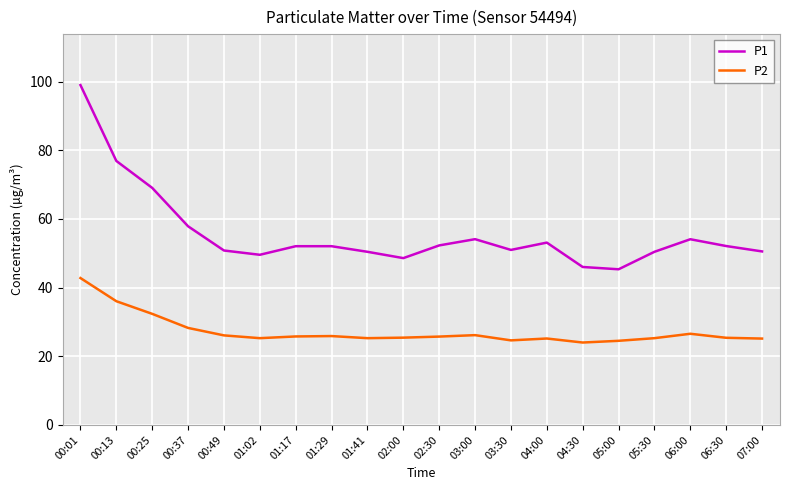

At which label does P1 reach its peak?

00:01